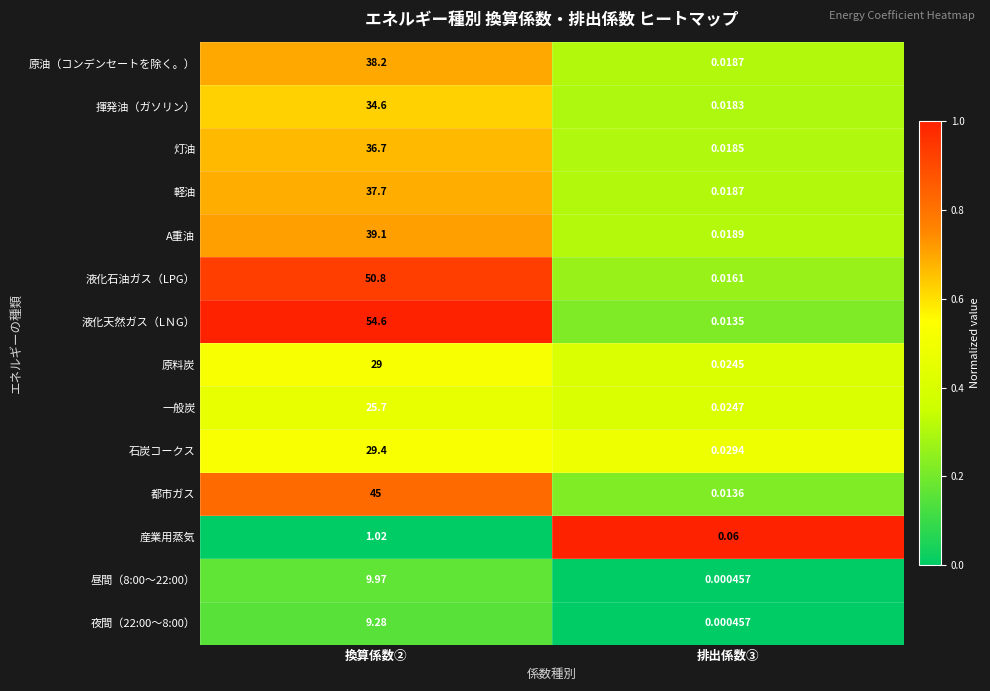

What is the maximum value shown in the chart?

54.6